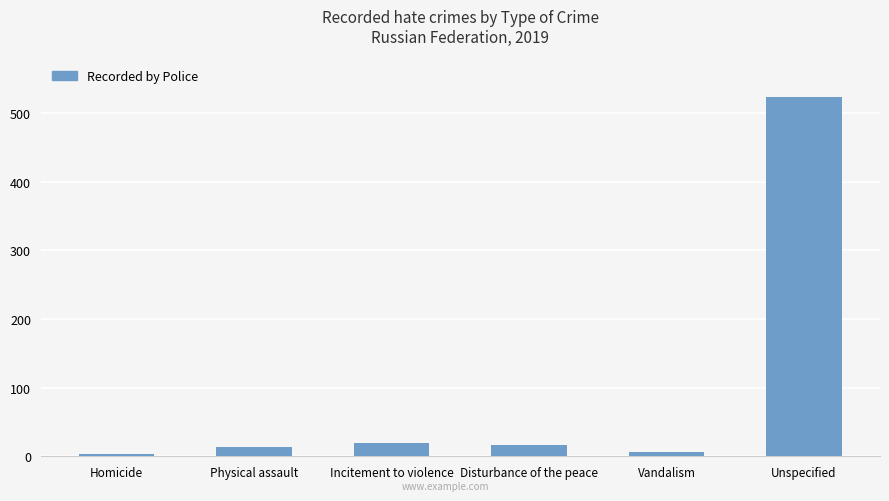

What is the approximate value at Incitement to violence?

20